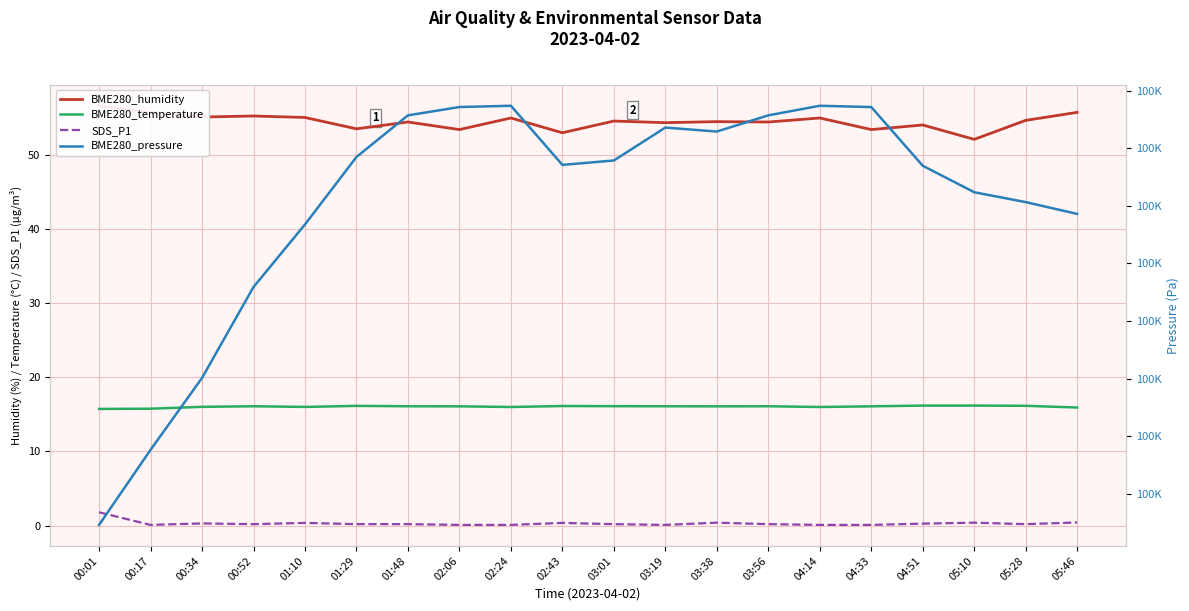

What is the difference between the maximum and minimum values in the BME280_temperature series?

0.4